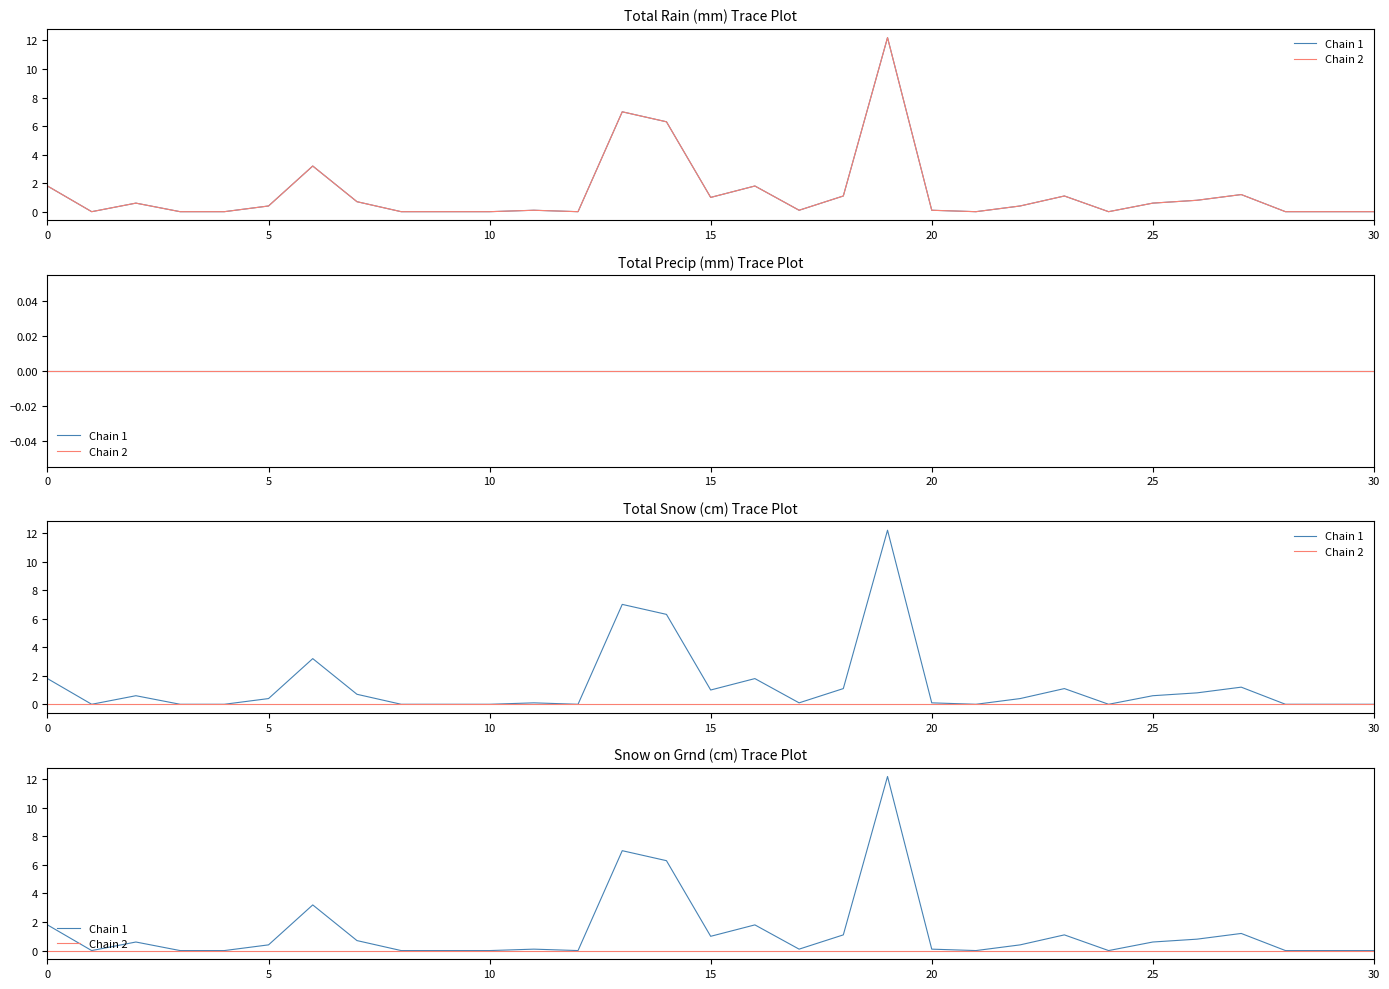

How many interior local valleys does the Chain 1 series have?

6